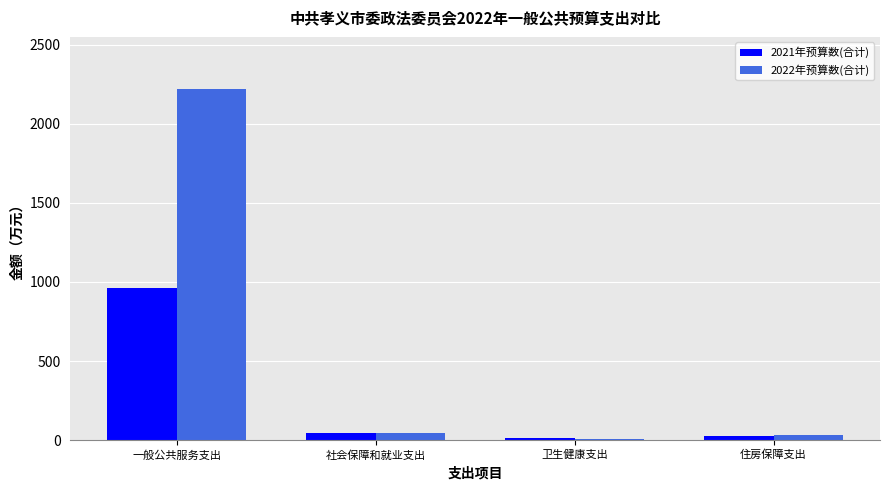

Rank the series by their average value, from lowest to highest.

2021年预算数(合计), 2022年预算数(合计)